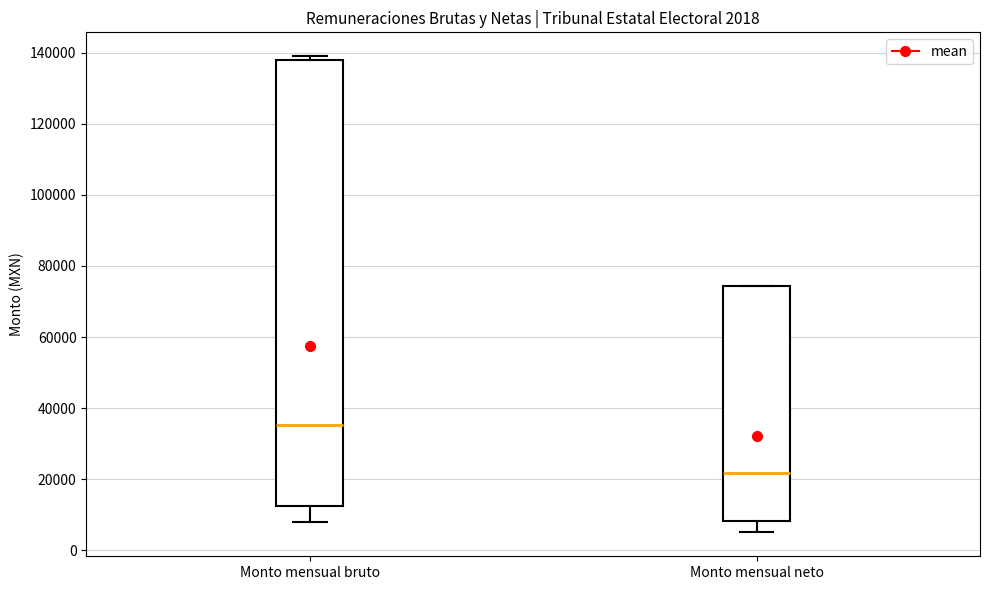

Which box's median line is the highest?

Monto mensual bruto